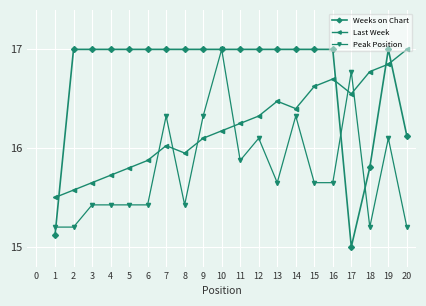

Does the chart have visible grid lines?

Yes